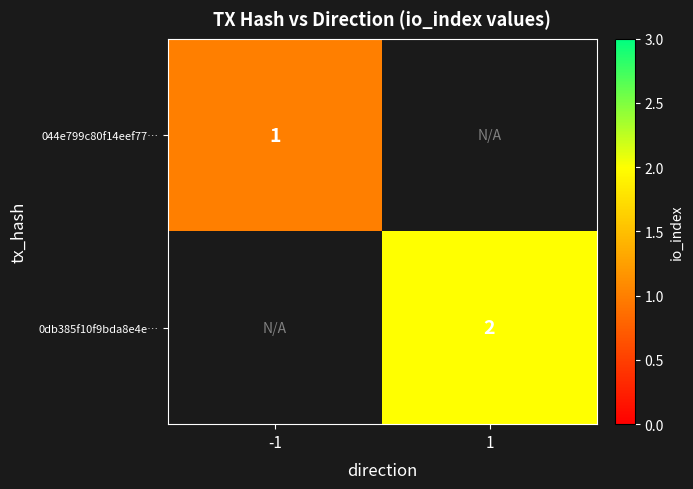

True or false: 0db385f10f9bda8e4e… has a value of 2 at 1.

True